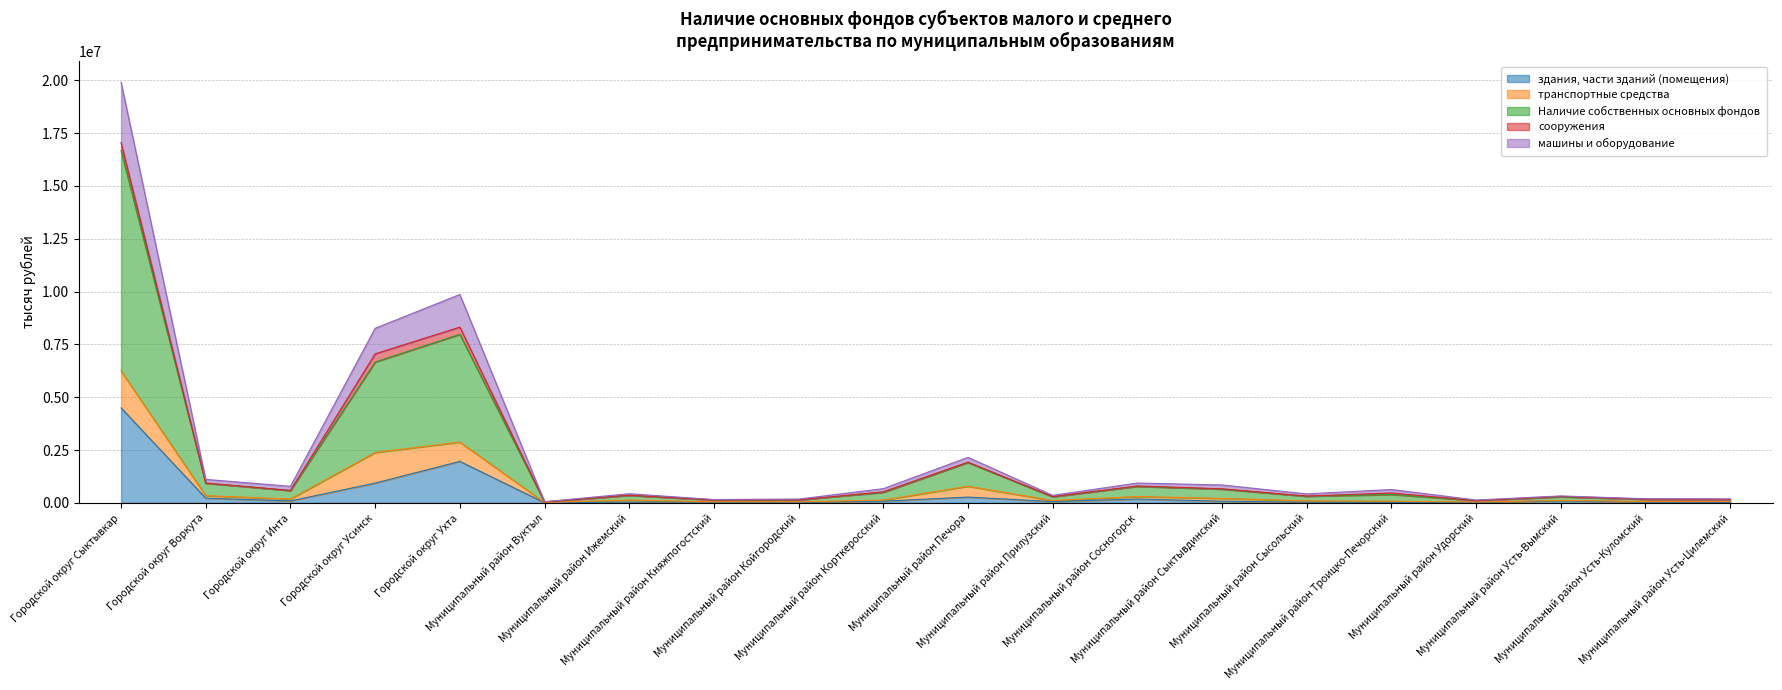

The value of машины и оборудование at Муниципальный район Корткеросский is 246552. True or false?

False